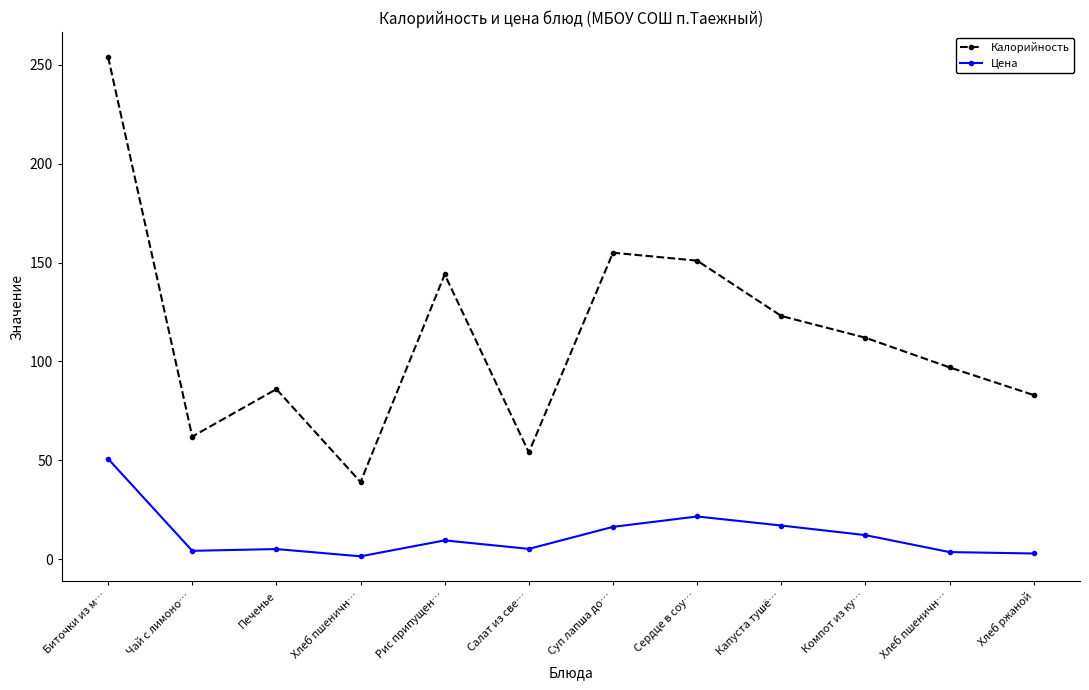

What is the smallest value displayed?

1.4